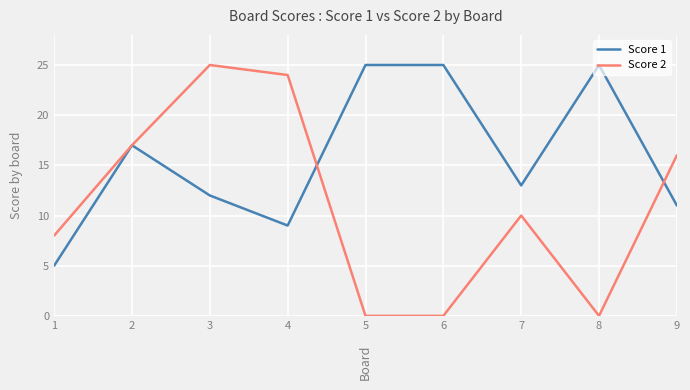

At which category does Score 1 reach its first local valley?

4